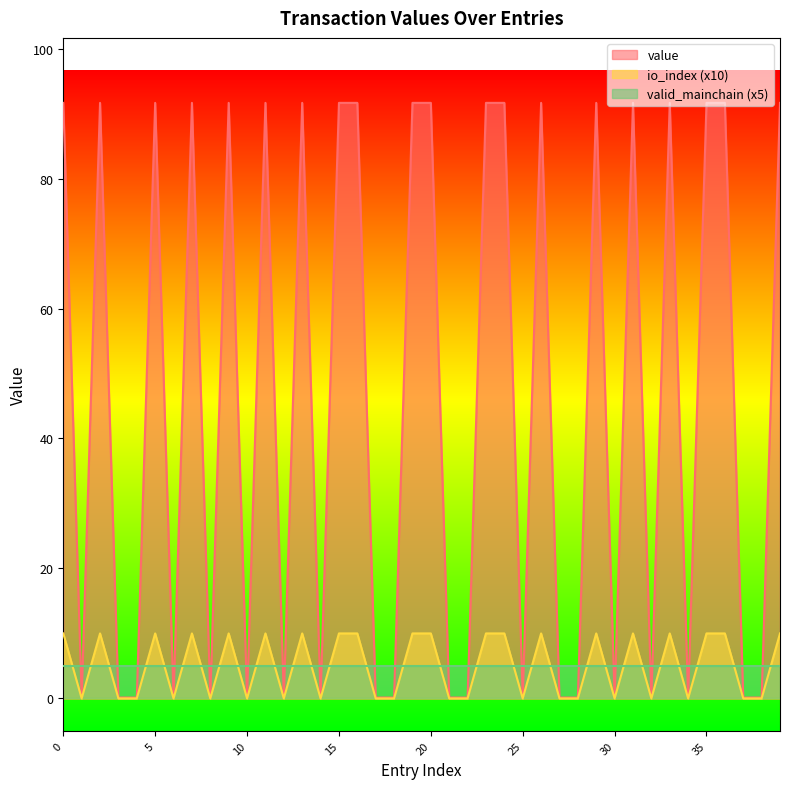

Which series has the widest spread of values?

value